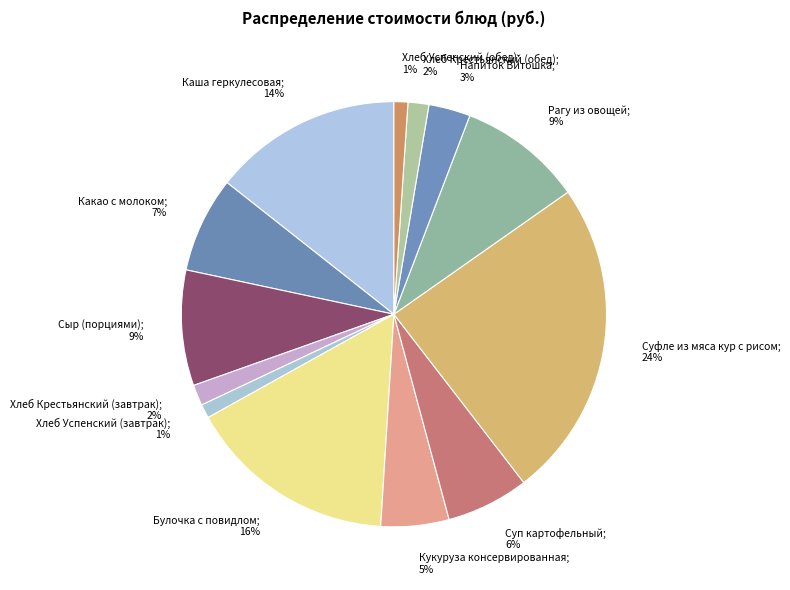

How many segments does this pie chart have?

13